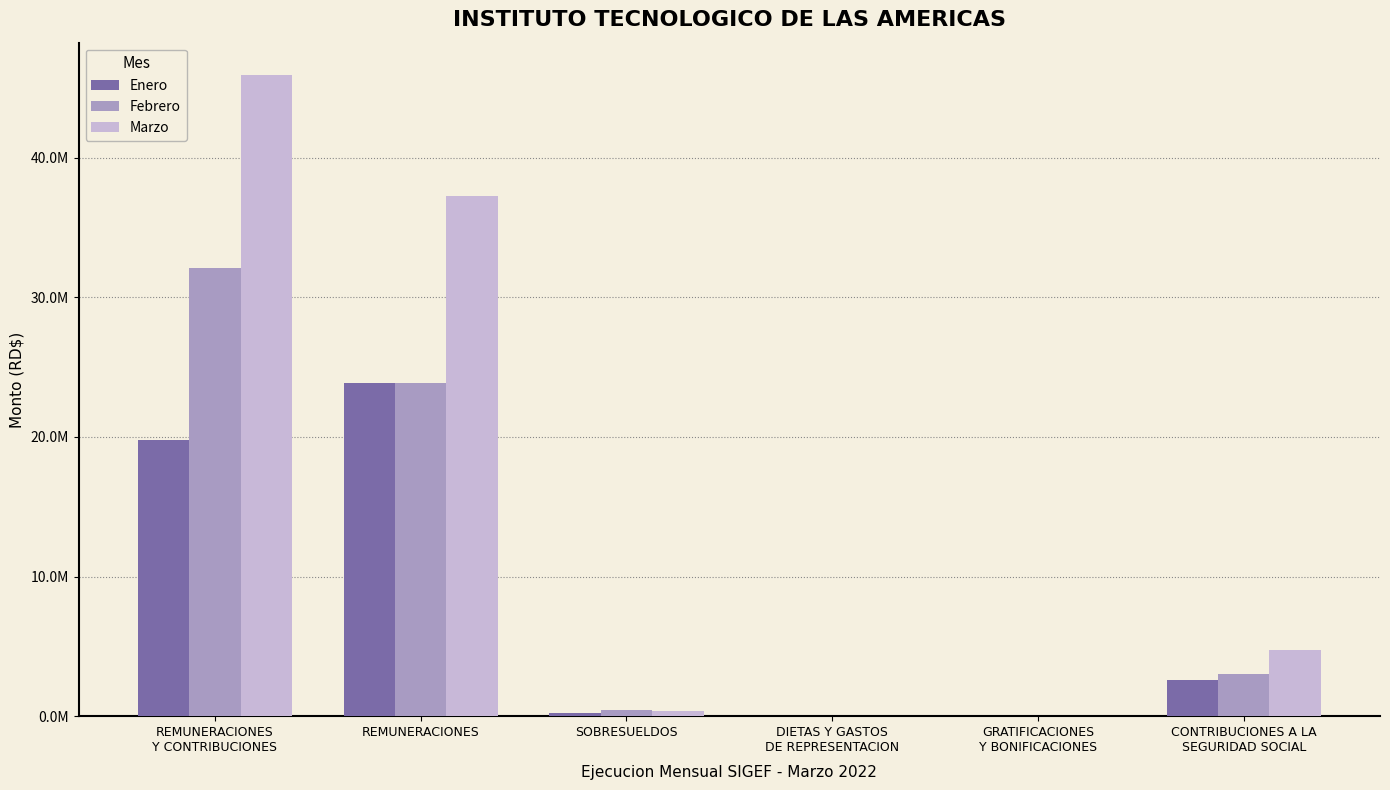

The value of Marzo at DIETAS Y GASTOS
DE REPRESENTACION is 16828.2. True or false?

False